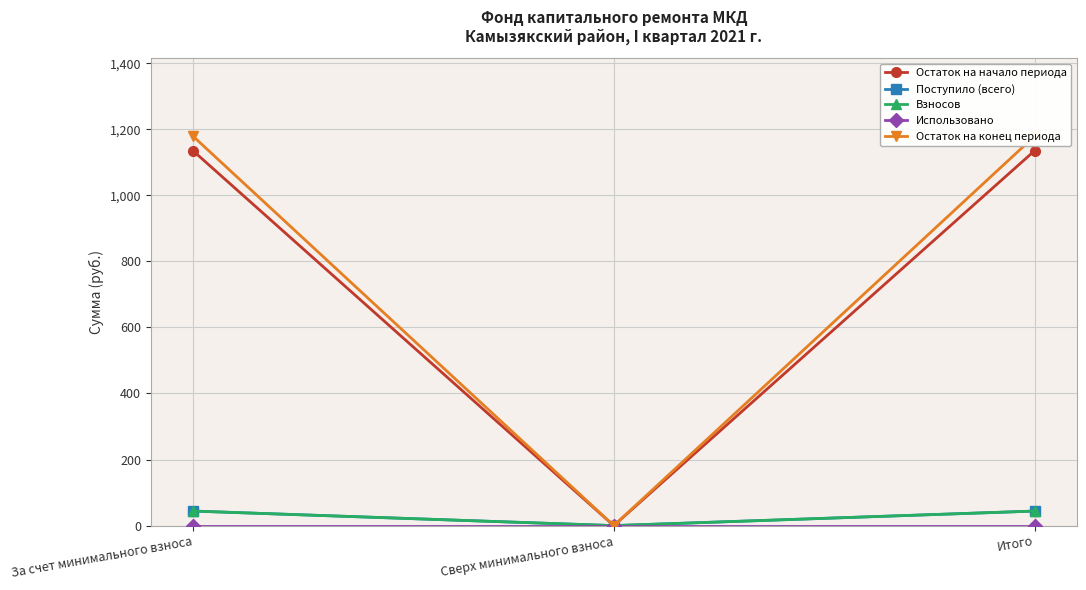

How many values in the Поступило (всего) series exceed 44?

2